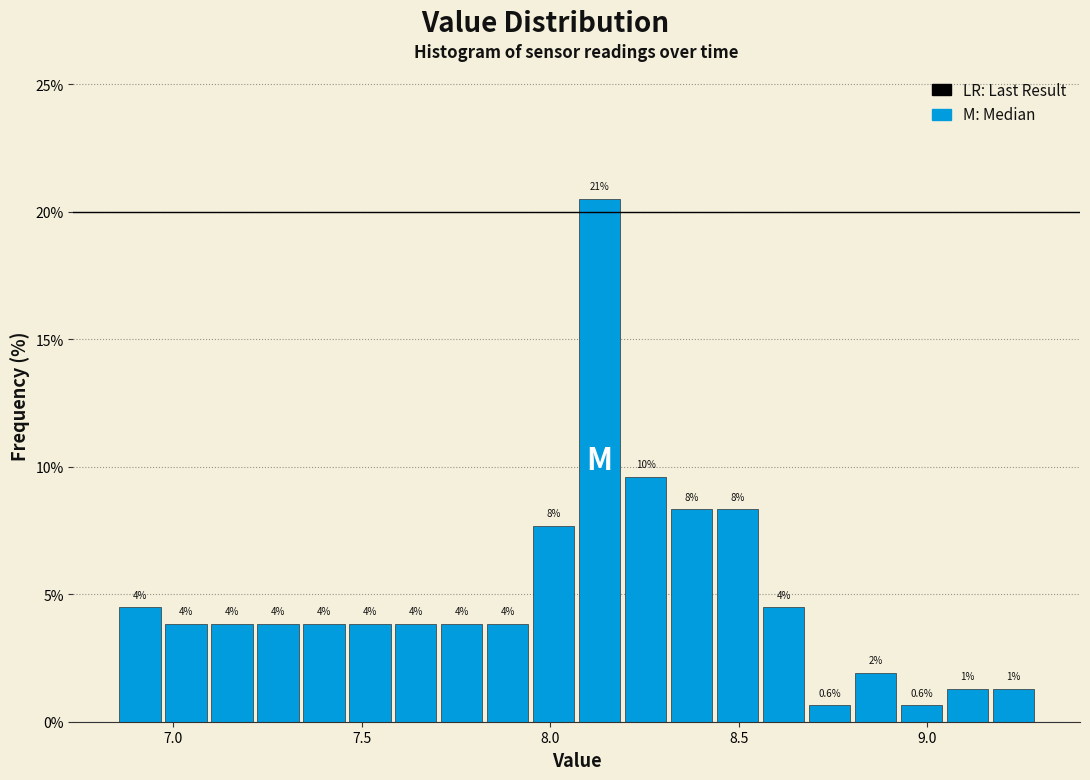

Around what value on the x-axis is the tallest bar? Give the approximate position of its centre, as read against the axis.

8.15